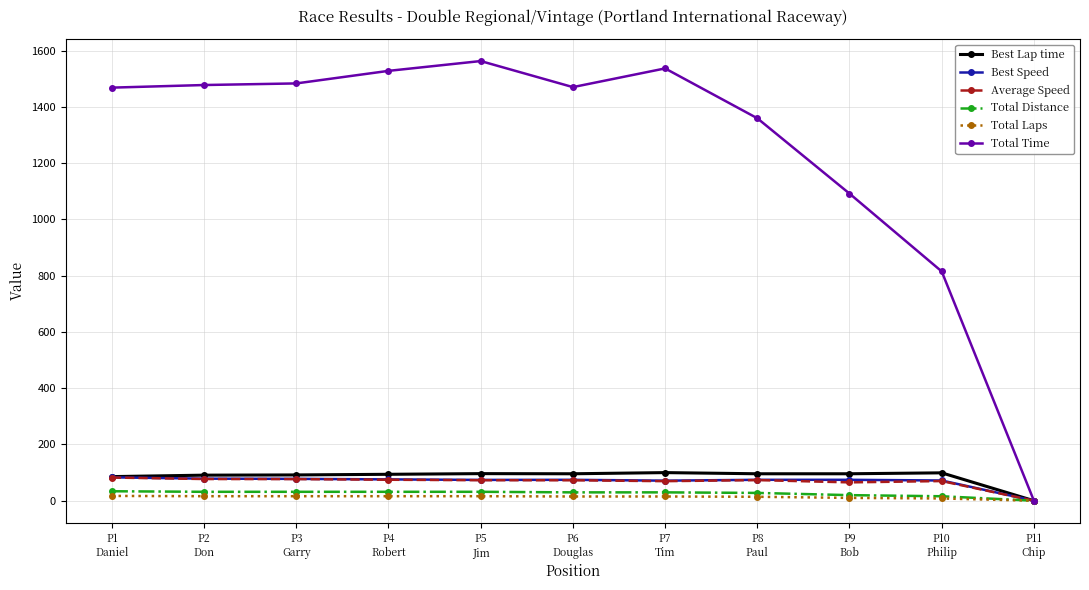

How many data points in Total Time are less than 1470?

5